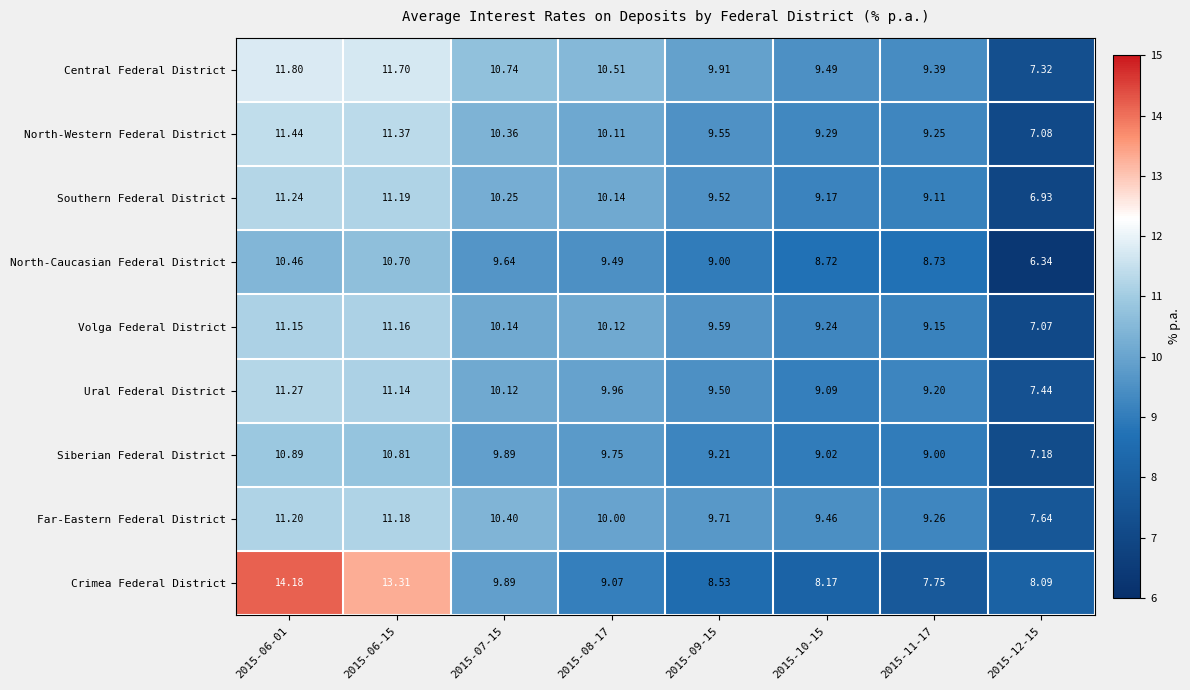

Is the value of Southern Federal District at 2015-09-15 greater than the value of Volga Federal District at 2015-06-15?

No